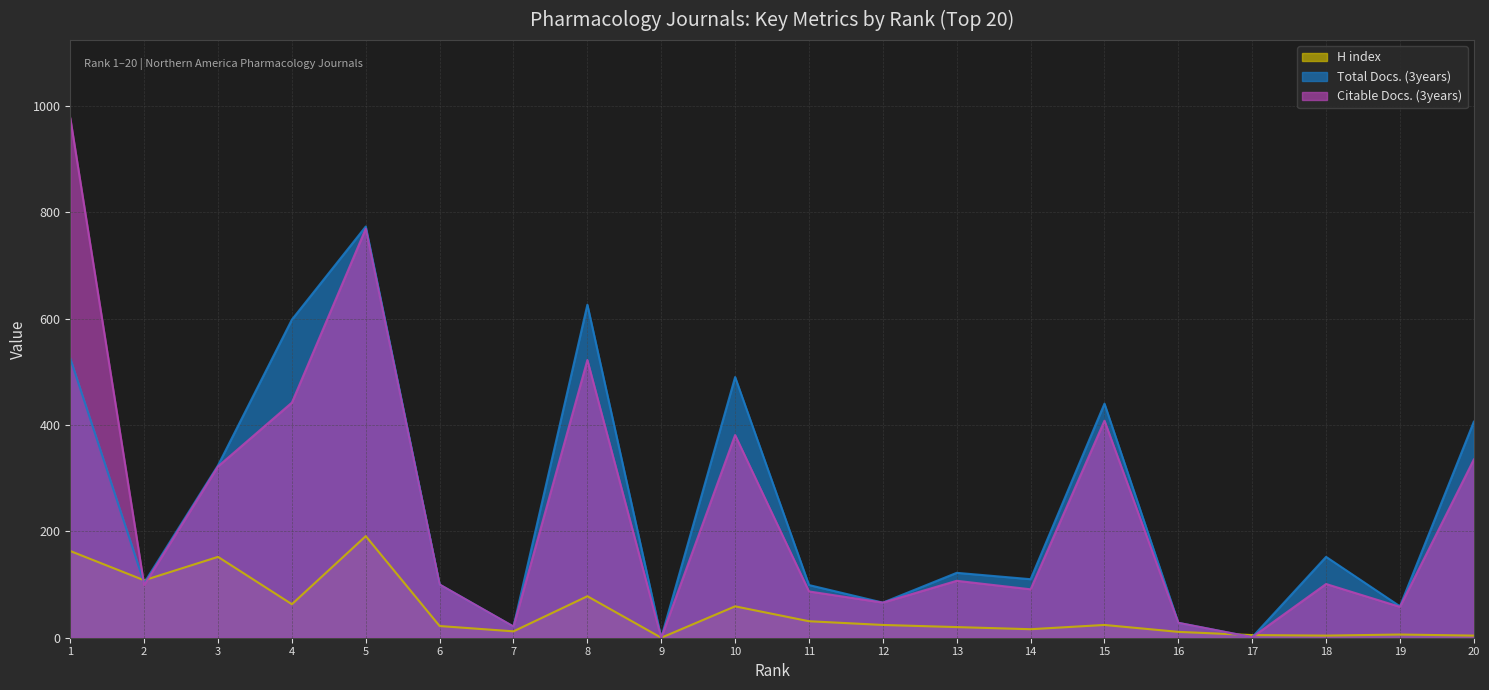

Where is Total Docs. (3years) (line) nearest to the value 386?

20